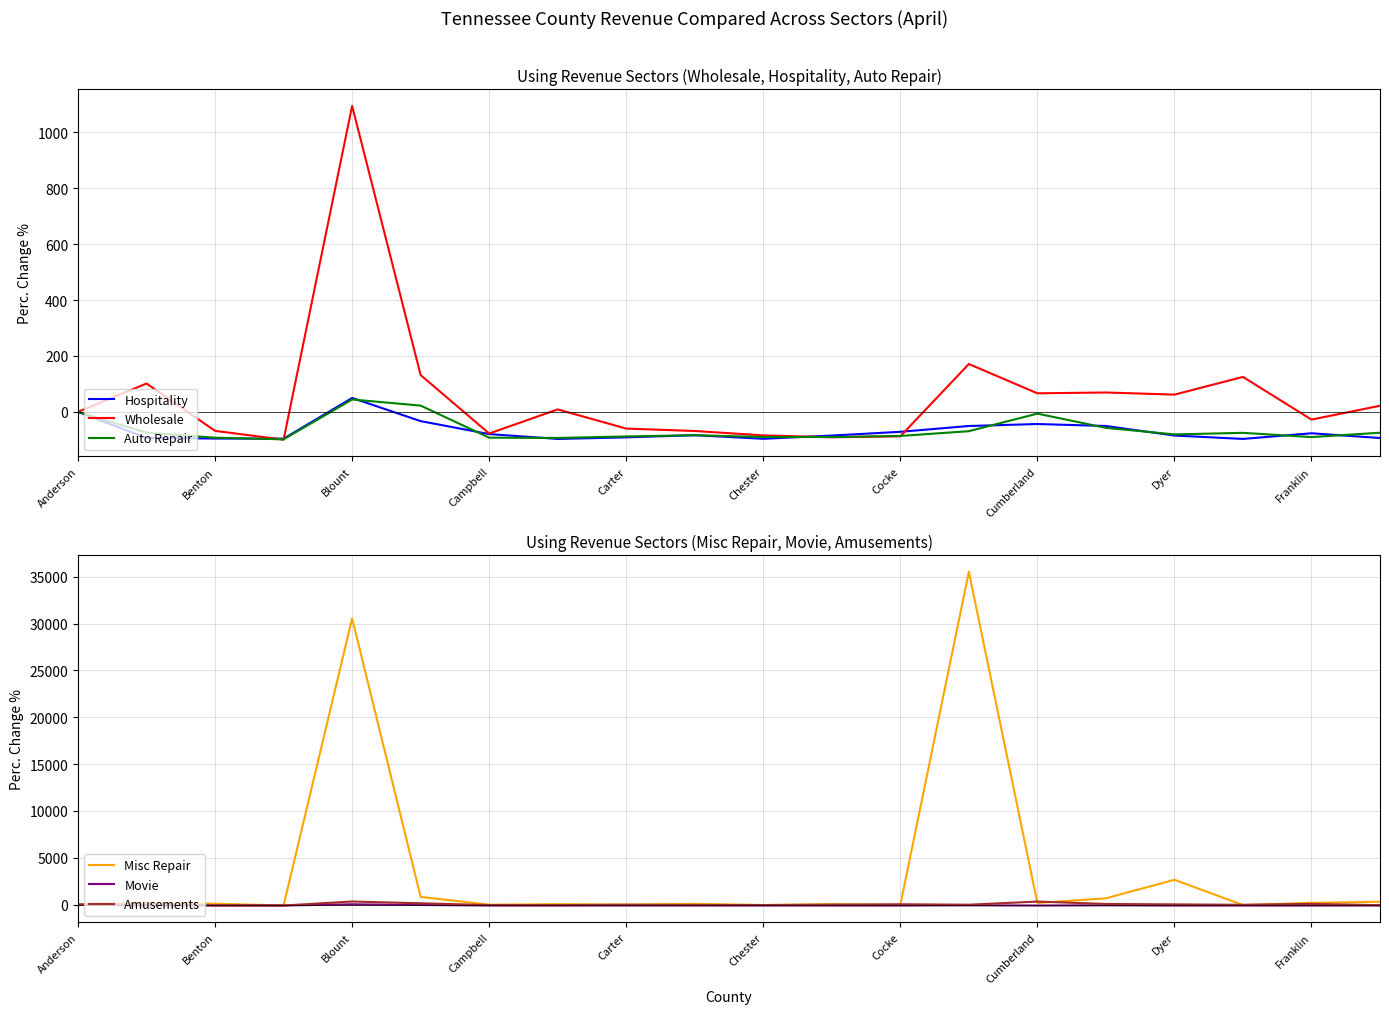

True or false: Amusements and Misc Repair cross at least once.

True